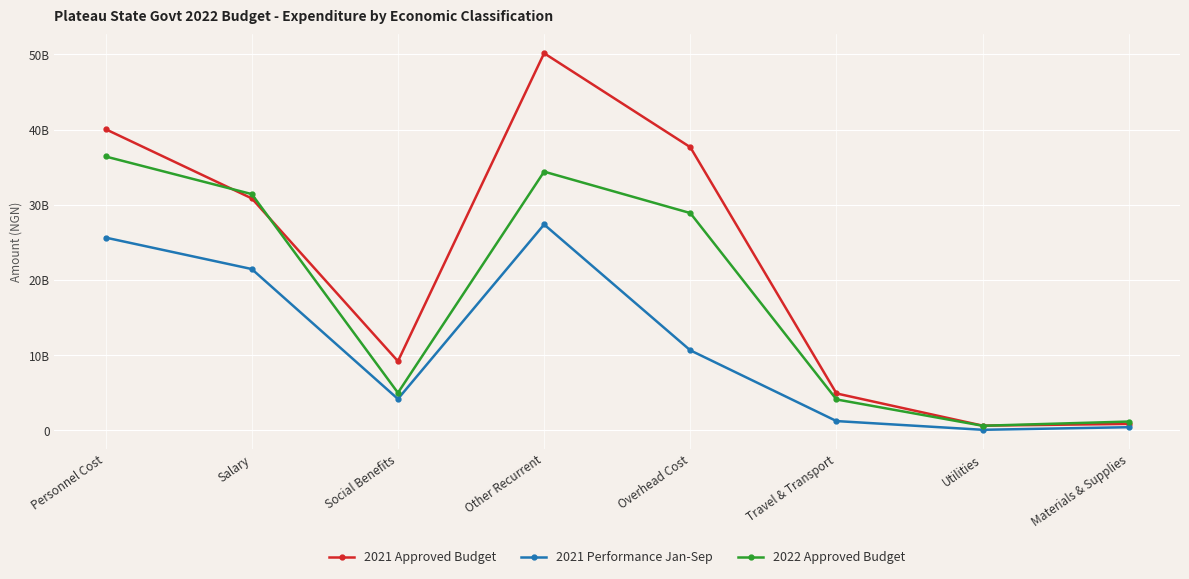

At which label does 2022 Approved Budget first exceed 28895923022?

Personnel Cost